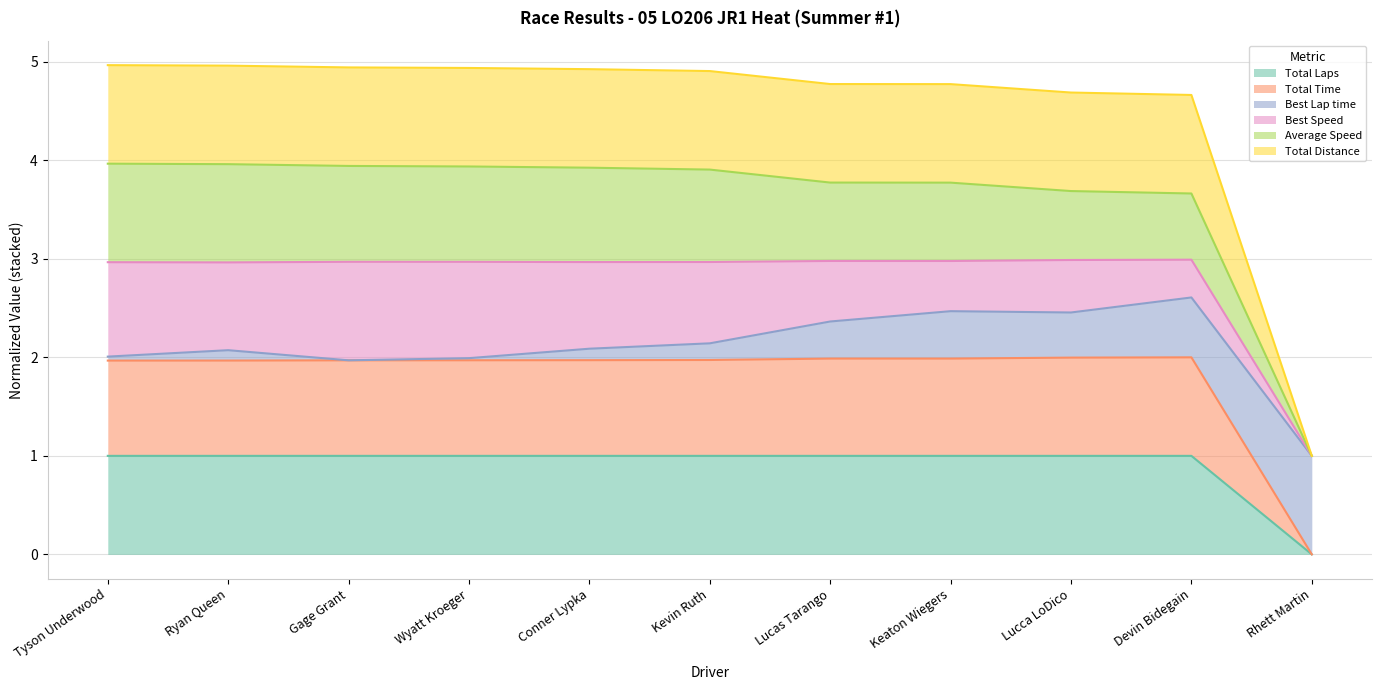

Which has a higher value, Lucca LoDico or Devin Bidegain?

Lucca LoDico